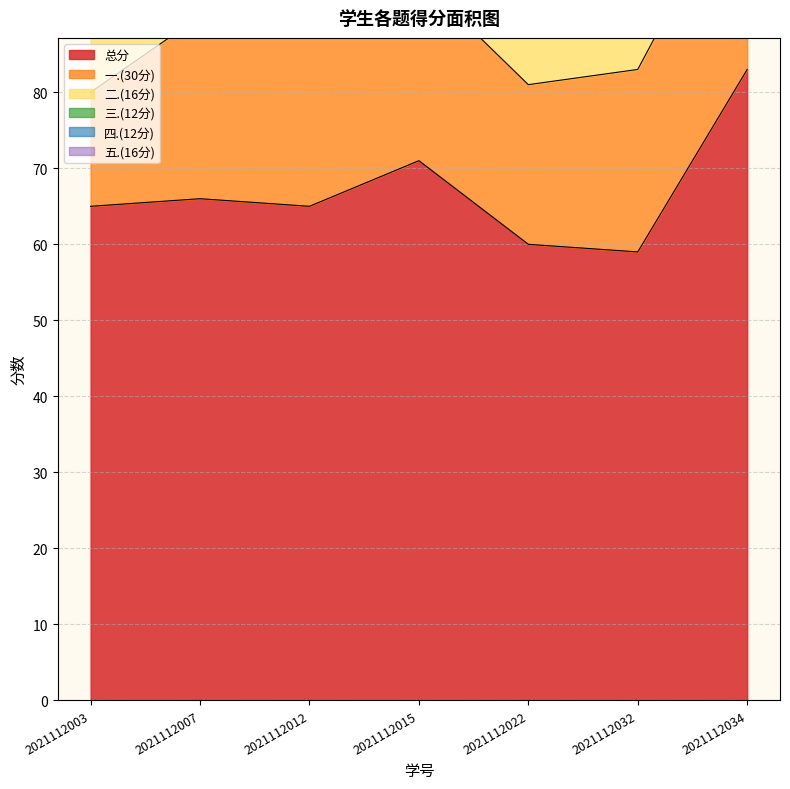

True or false: 二.(16分) and 一.(30分) intersect in this chart.

False